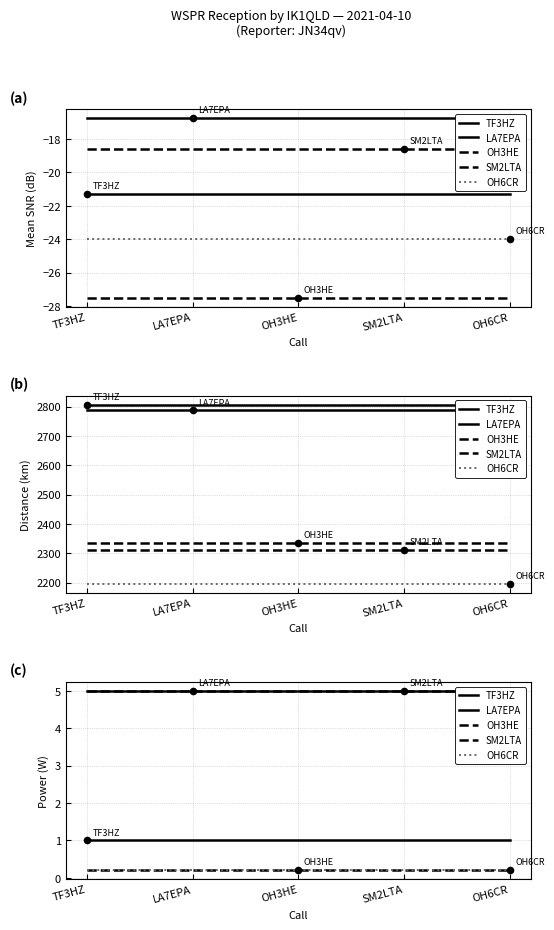

Which series has the largest total across all categories?

LA7EPA